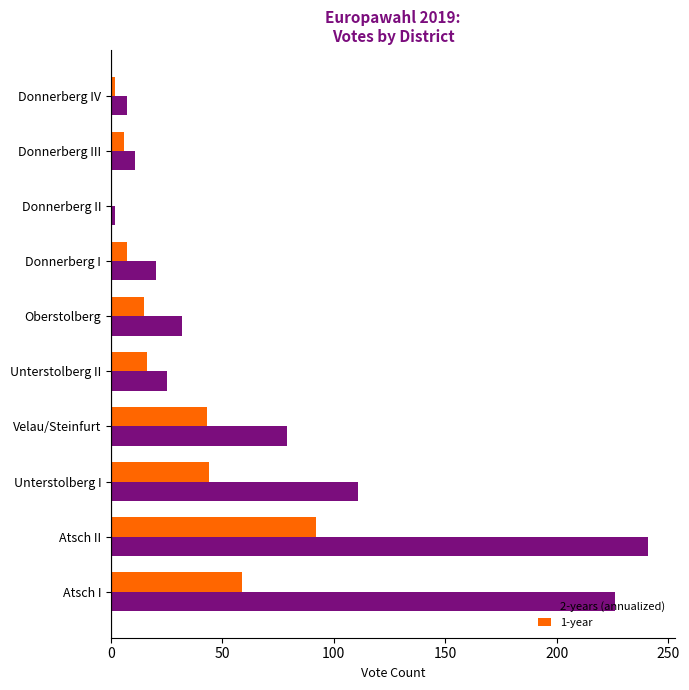

How many categories are shown in the chart?

10